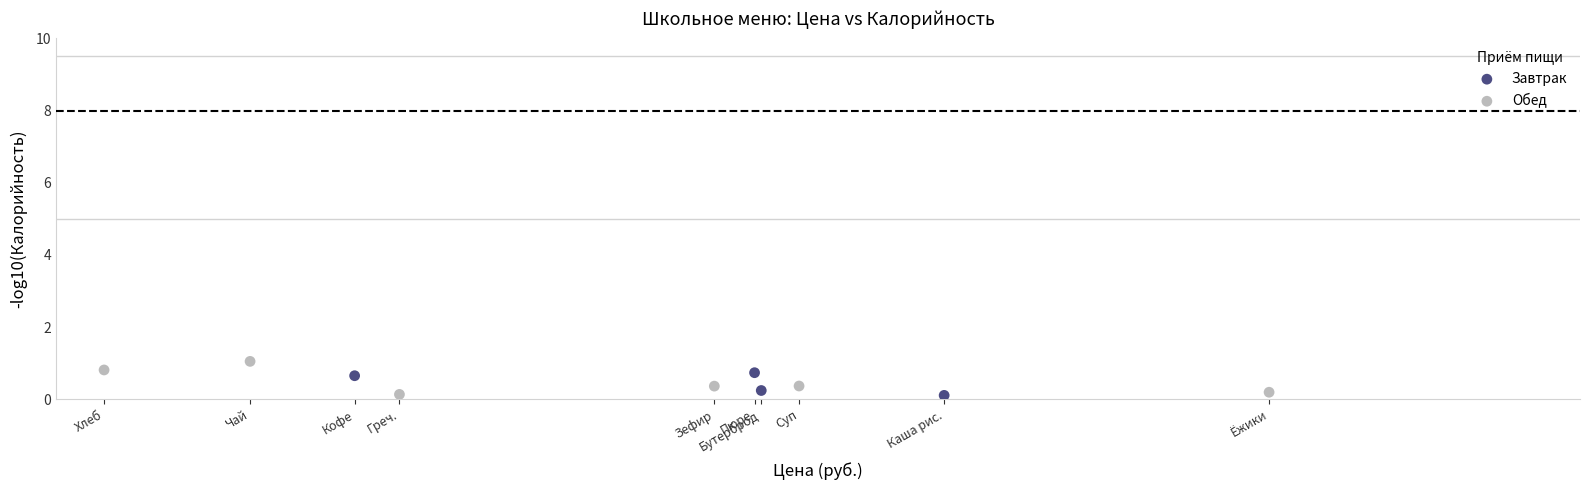

Which series has the largest Y range (max minus min)?

Обед